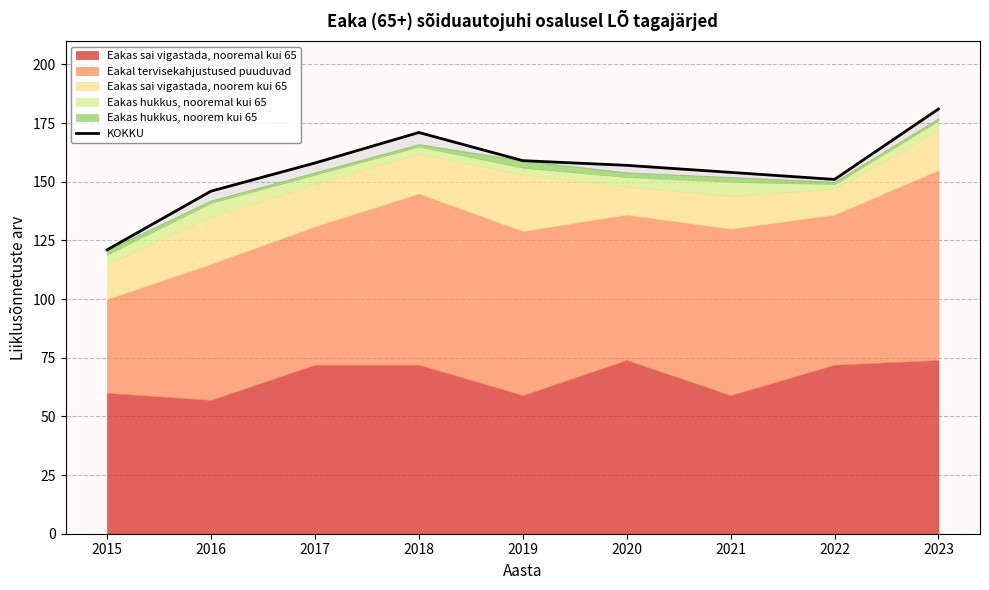

Rank the categories by value from lowest to highest.

2015, 2016, 2022, 2021, 2020, 2017, 2019, 2018, 2023